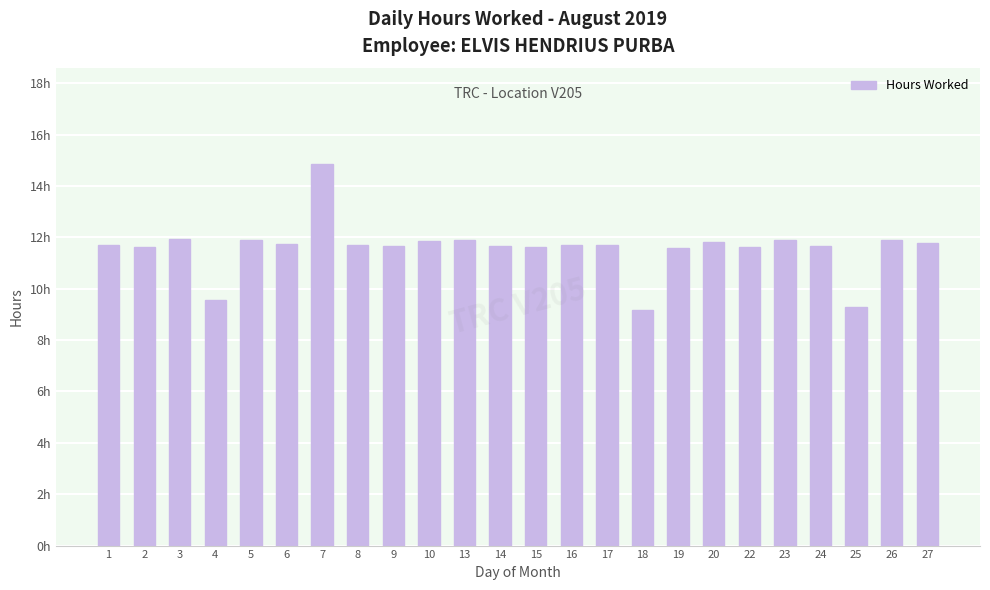

Does the chart contain any negative values?

No